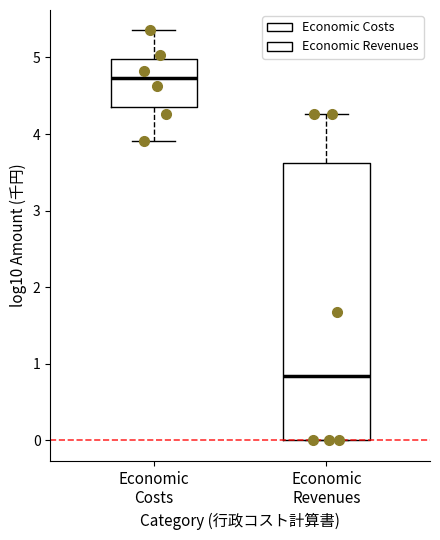

Which box's median line is the lowest?

Economic Revenues